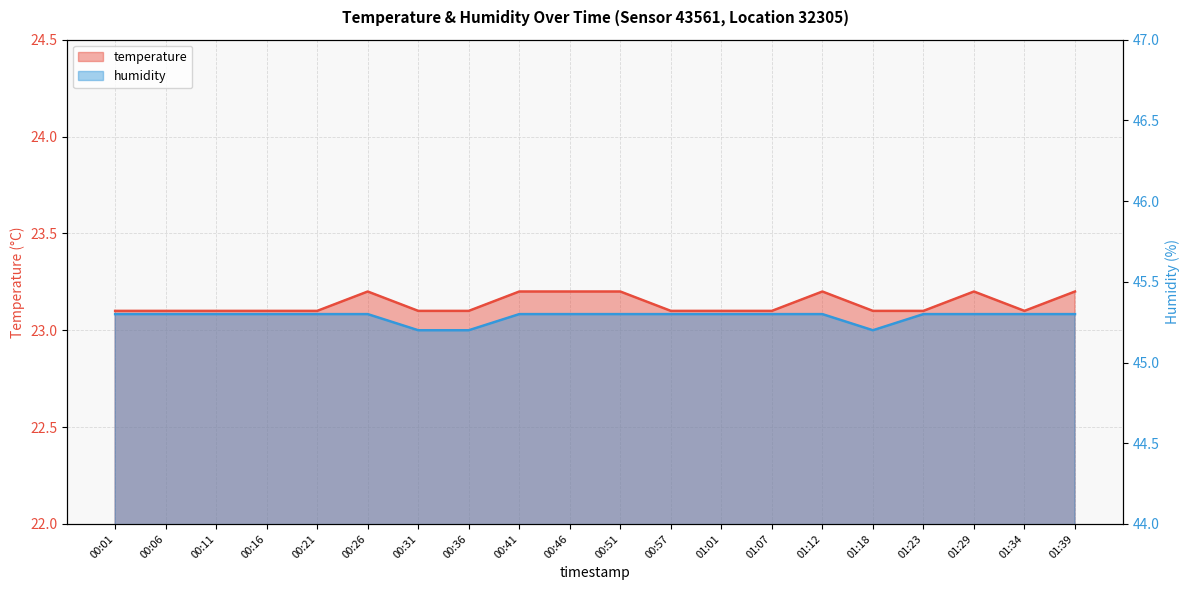

The humidity series shows 60.5 at 01:29. True or false?

False